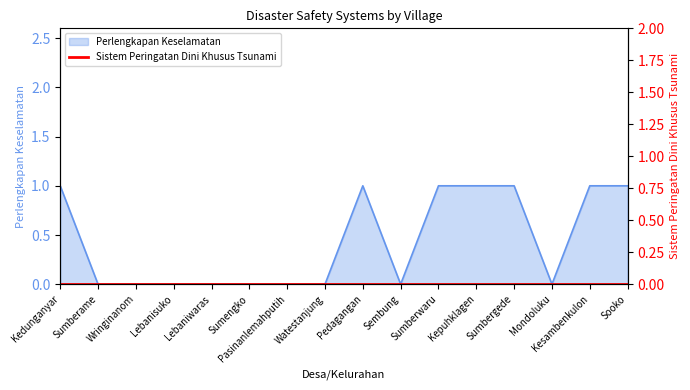

What is the difference between the second highest and minimum values?

1